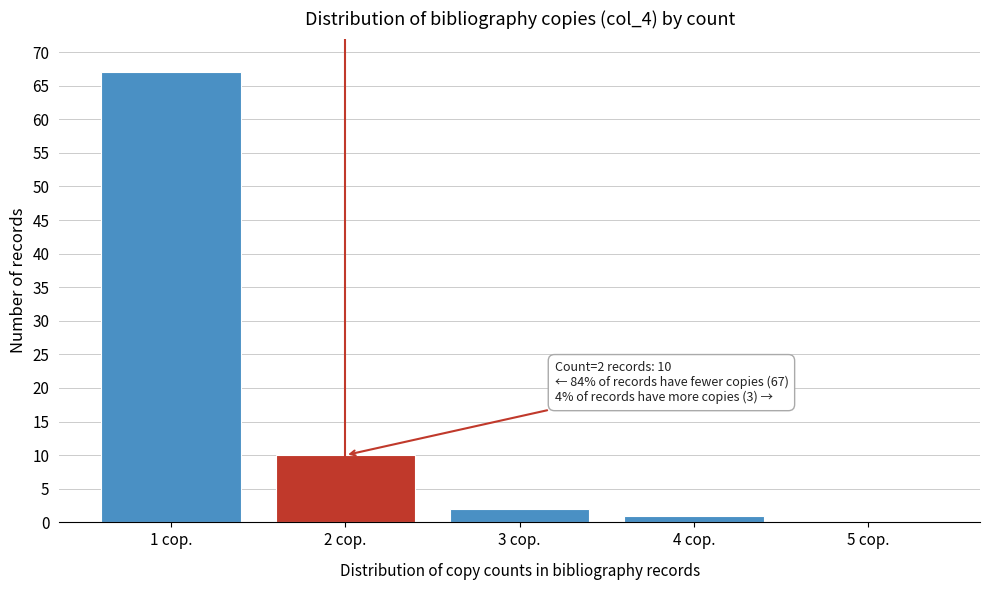

Which range on the x-axis has the tallest bar?

0.5 to 1.5